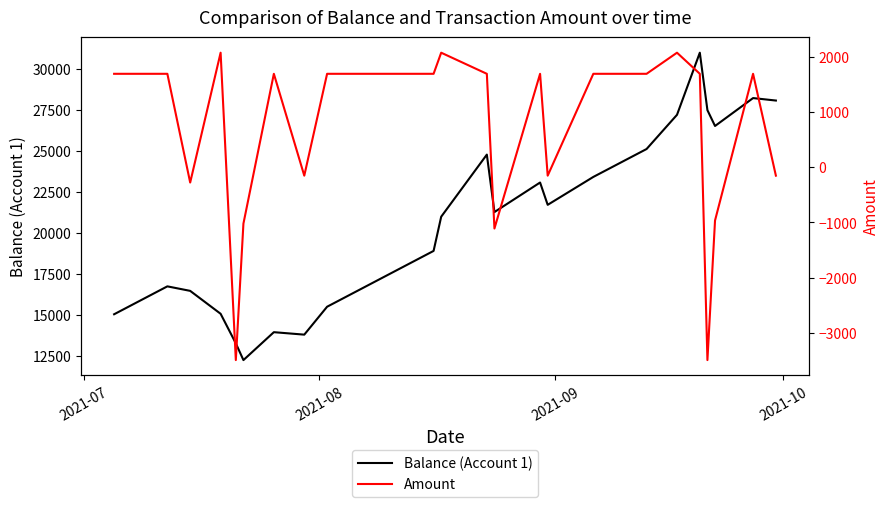

What is the lowest value of the Balance (Account 1) series?

12267.0